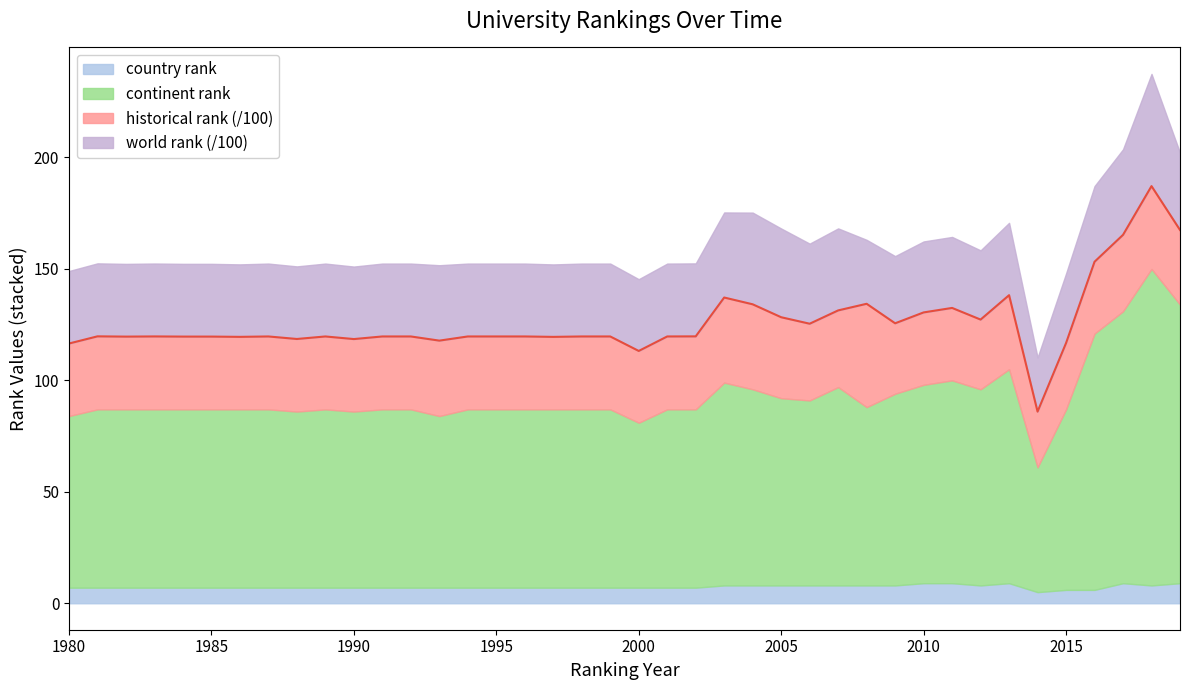

Rank the categories by country rank value from lowest to highest.

2014, 2015, 2016, 1980, 1981, 1982, 1983, 1984, 1985, 1986, 1987, 1988, 1989, 1990, 1991, 1992, 1993, 1994, 1995, 1996, 1997, 1998, 1999, 2000, 2001, 2002, 2003, 2004, 2005, 2006, 2007, 2008, 2009, 2012, 2018, 2010, 2011, 2013, 2017, 2019